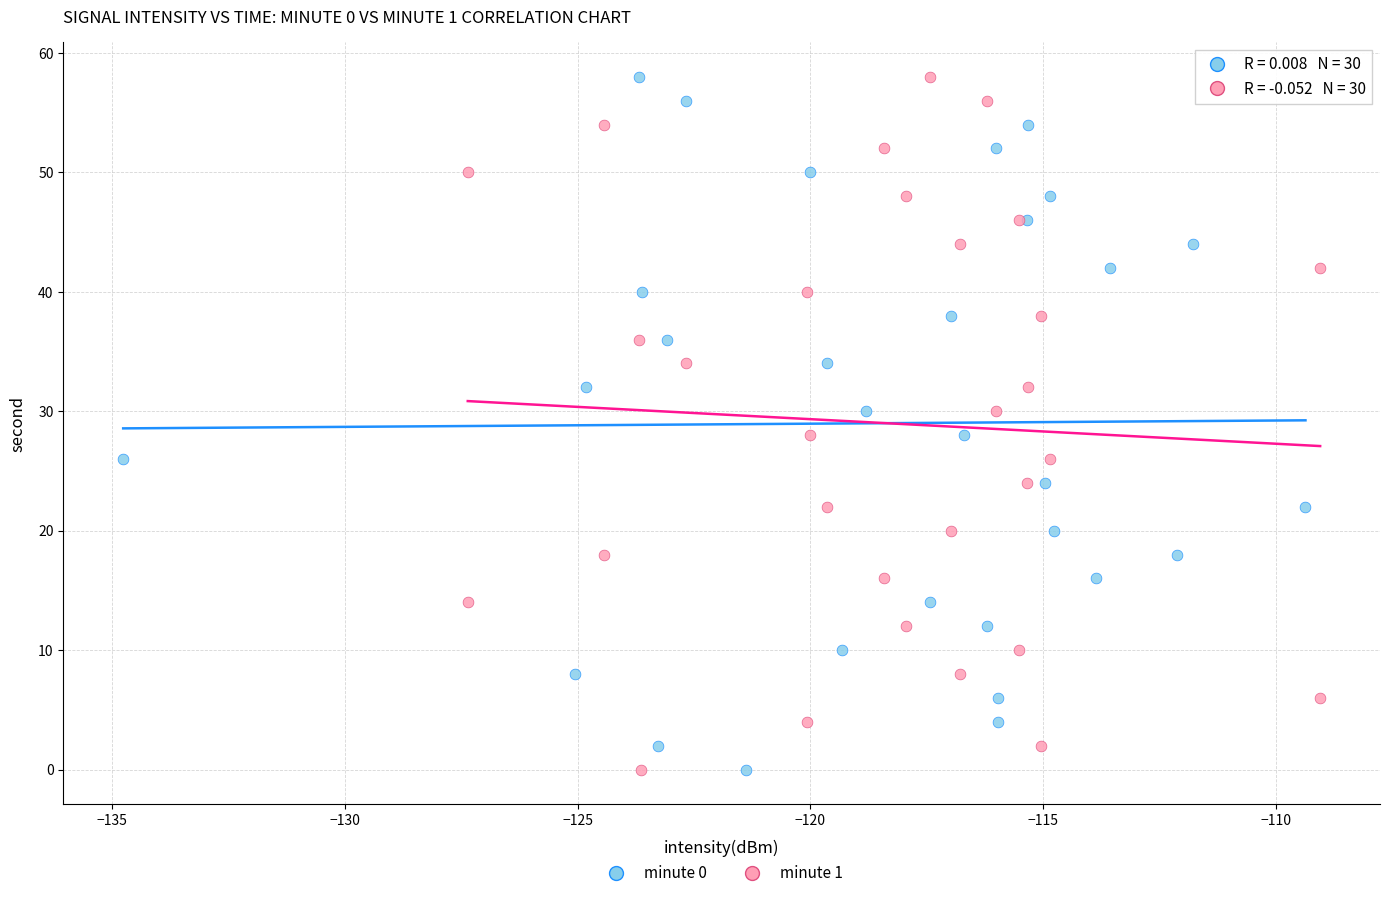

What are all the series names shown in the legend?

minute 0, minute 1